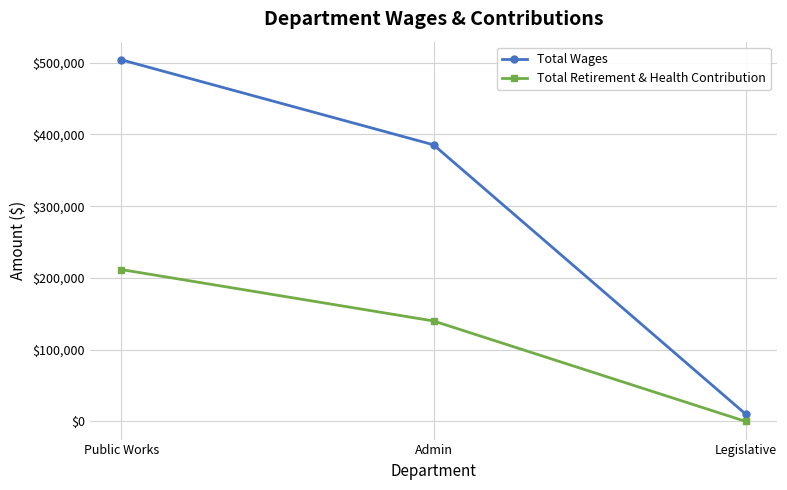

Rank the series at Public Works from highest to lowest value.

Total Wages, Total Retirement & Health Contribution